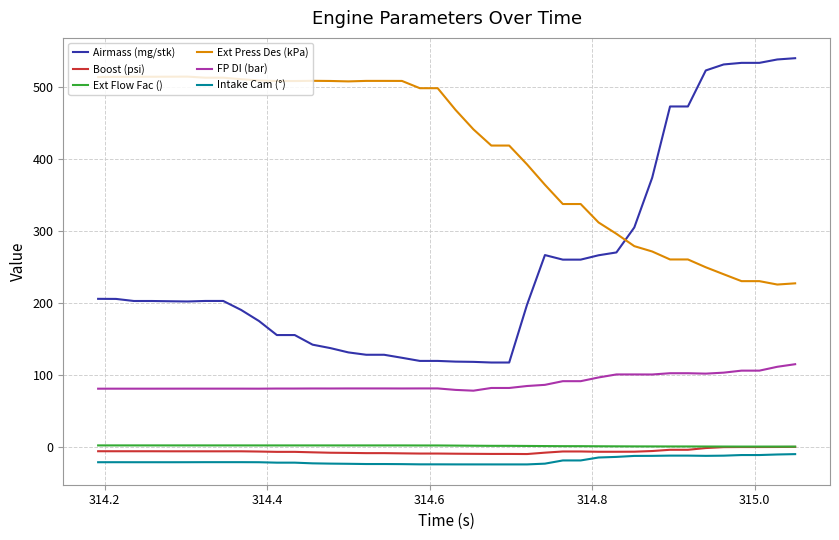

What is the maximum value shown in the chart?

540.2